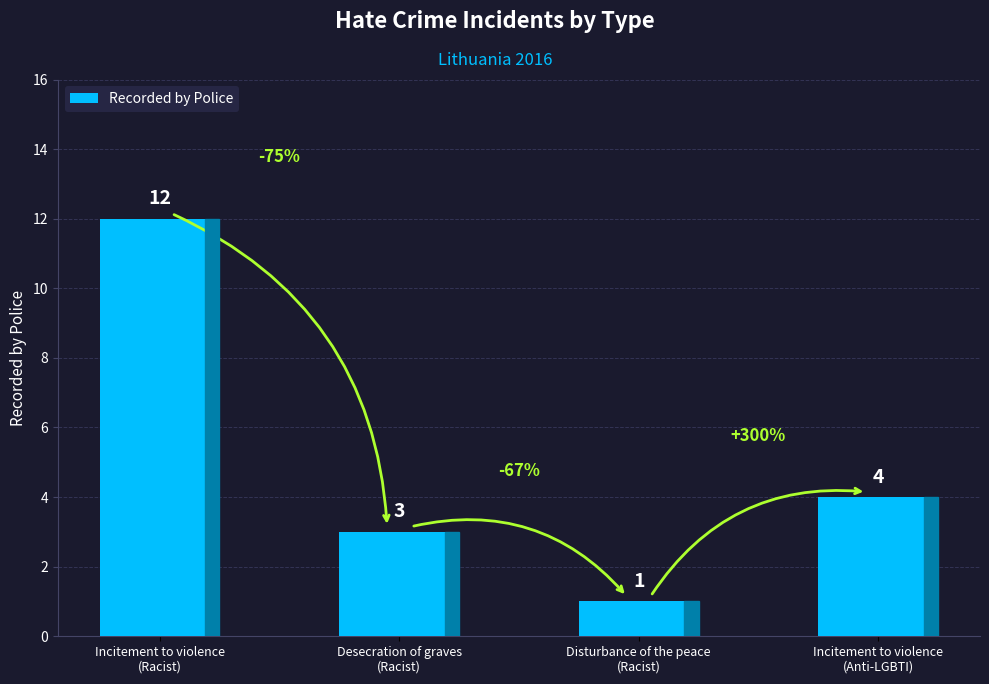

Reading left to right, list all the values displayed in this chart.

12	3	1	4